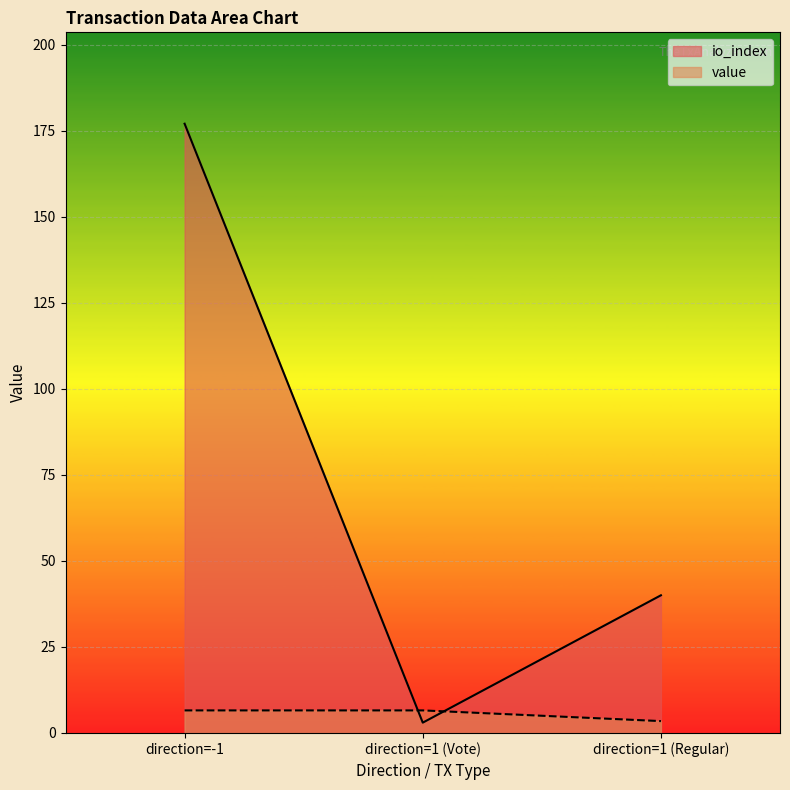

How many lines are shown in the chart?

2